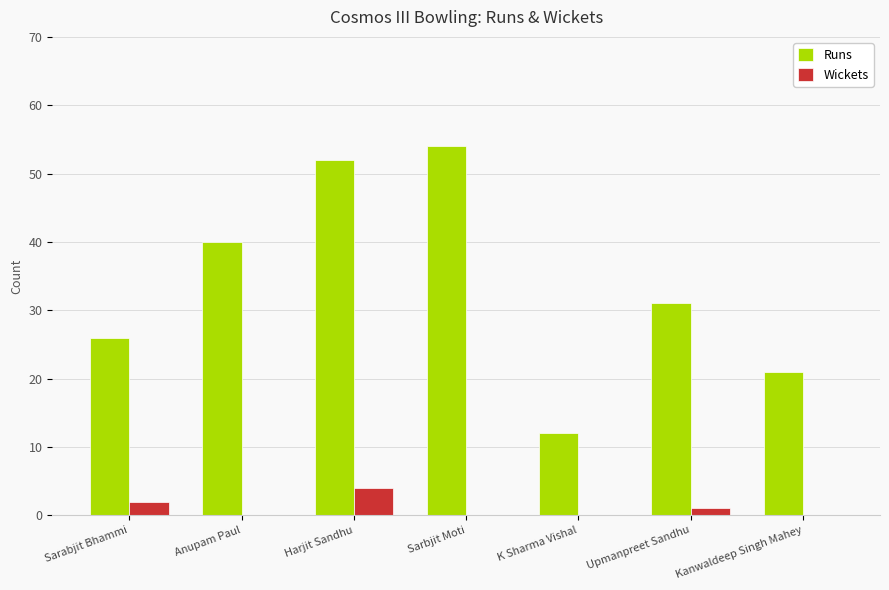

What is the maximum value shown in the chart?

54